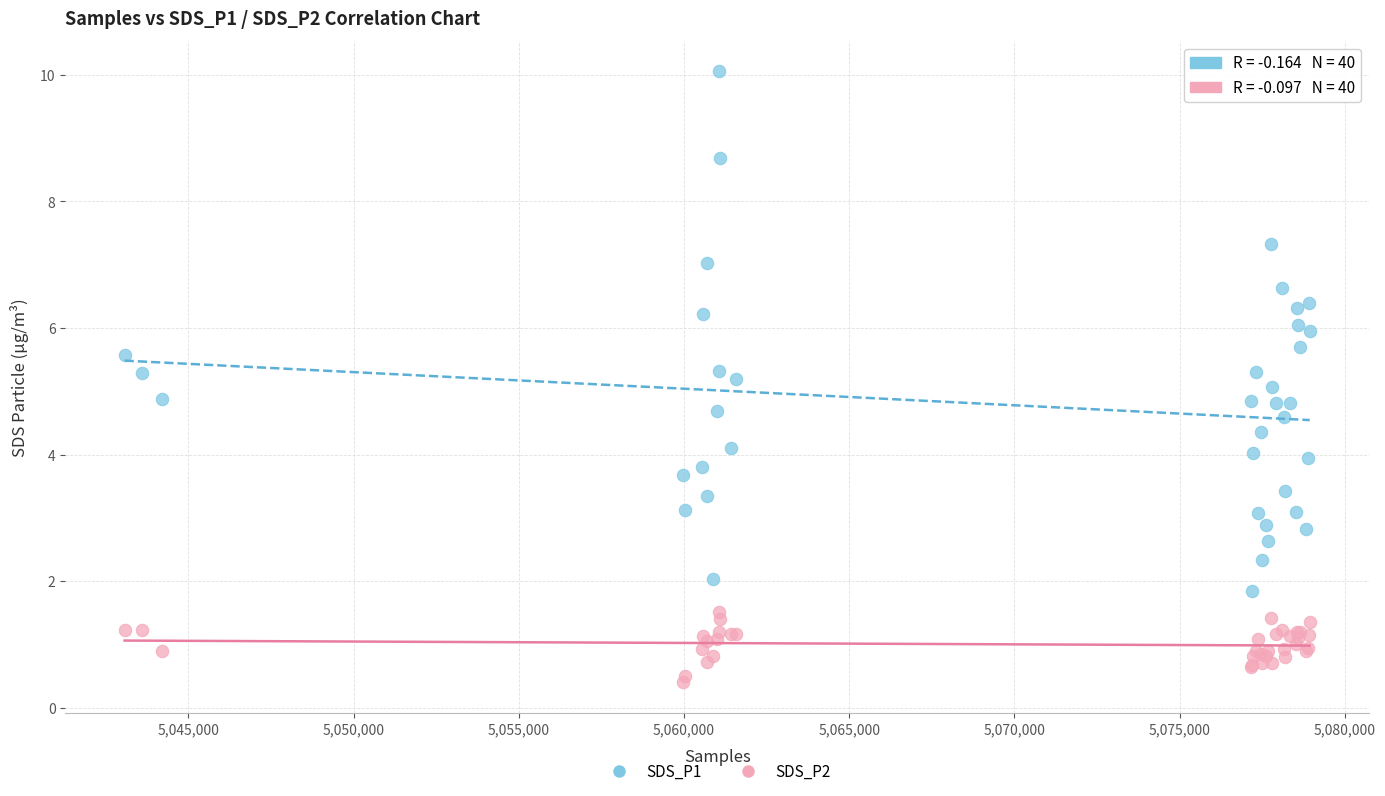

What are all the series names shown in the legend?

SDS_P1, SDS_P2